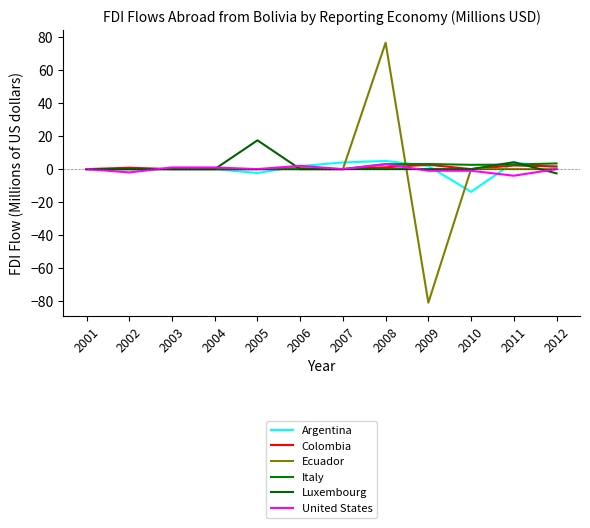

How many lines are shown in the chart?

6